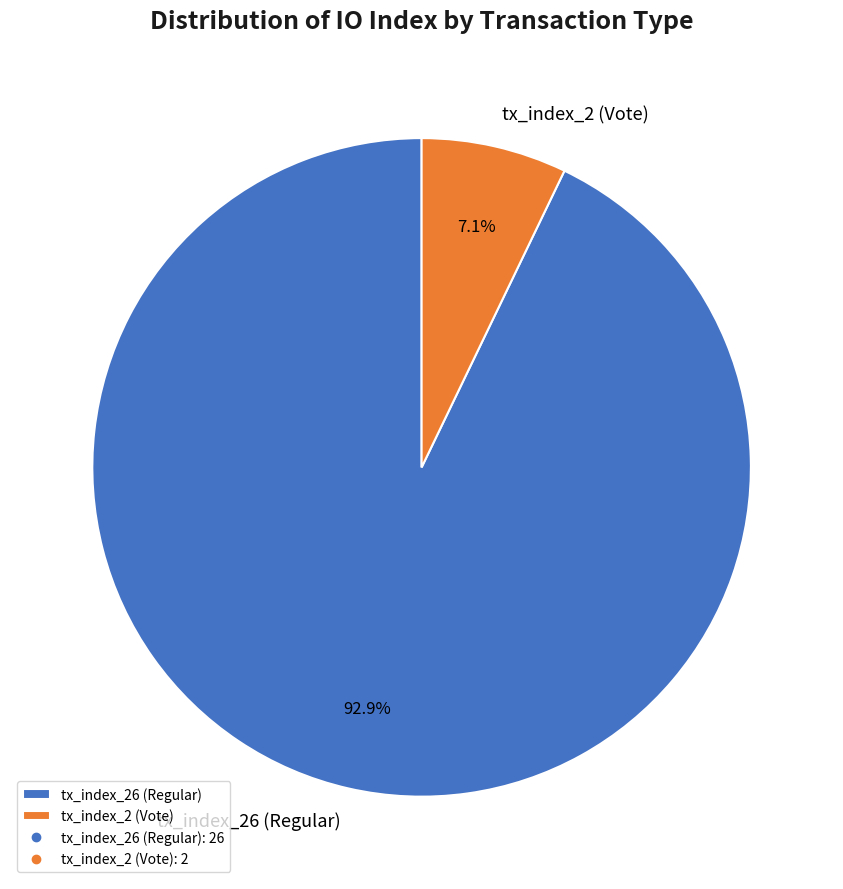

Rank the categories by value from lowest to highest.

tx_index_2 (Vote), tx_index_26 (Regular)